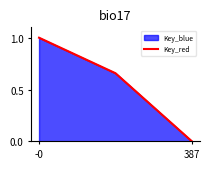

Between 387 and 2, which is larger?

387